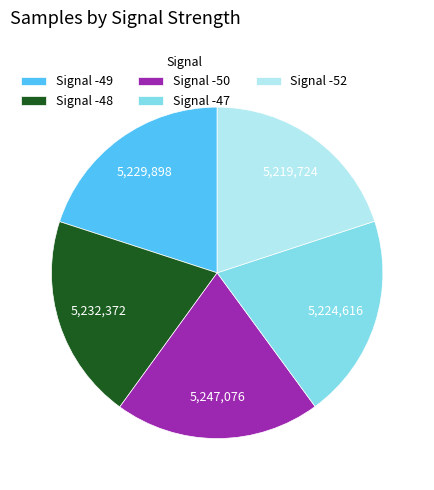

Do Signal -52 and Signal -47 together represent more than half of the pie?

No